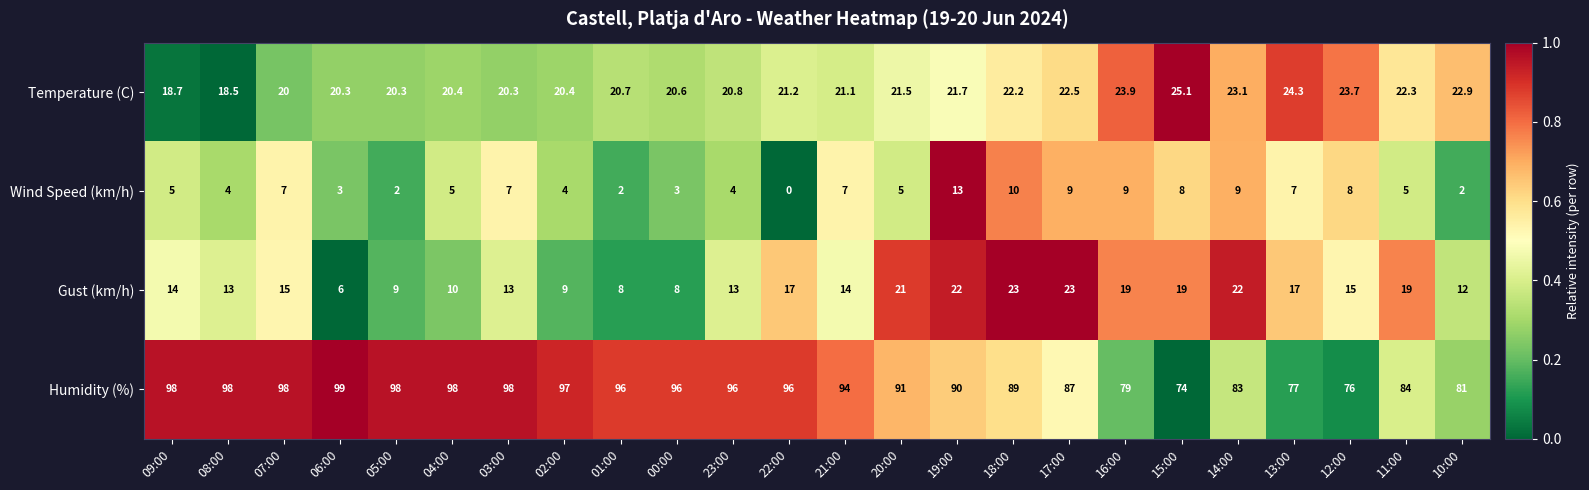

How many categories are shown in the chart?

24